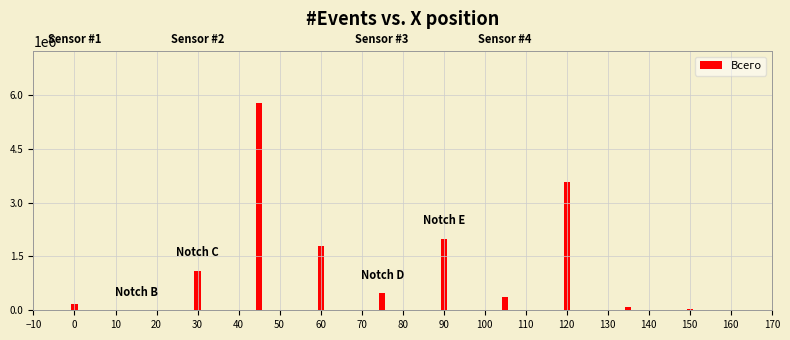

How many distinct data groups are displayed?

1